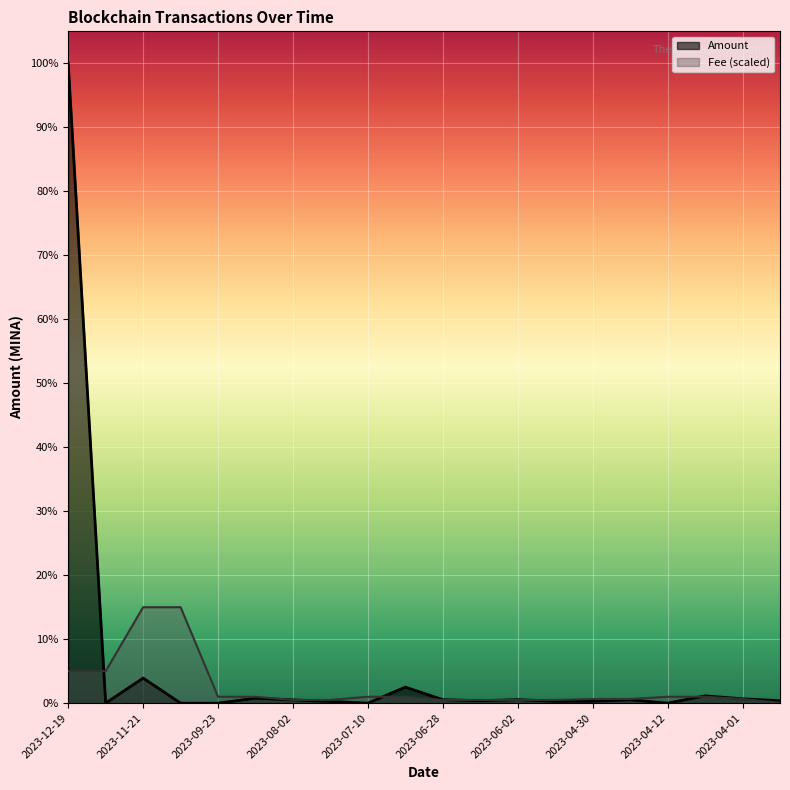

What is the difference between the maximum and minimum values in the Amount series?

902499.1